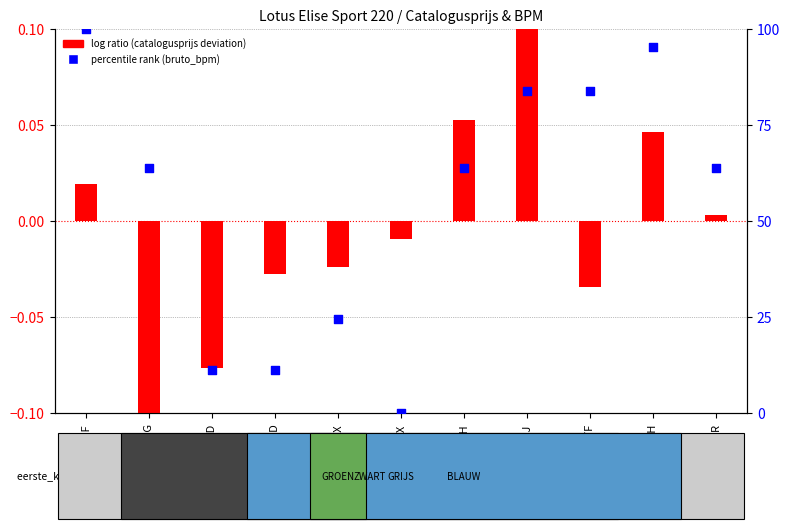

Which series has the largest total across all categories?

percentile rank within the sample